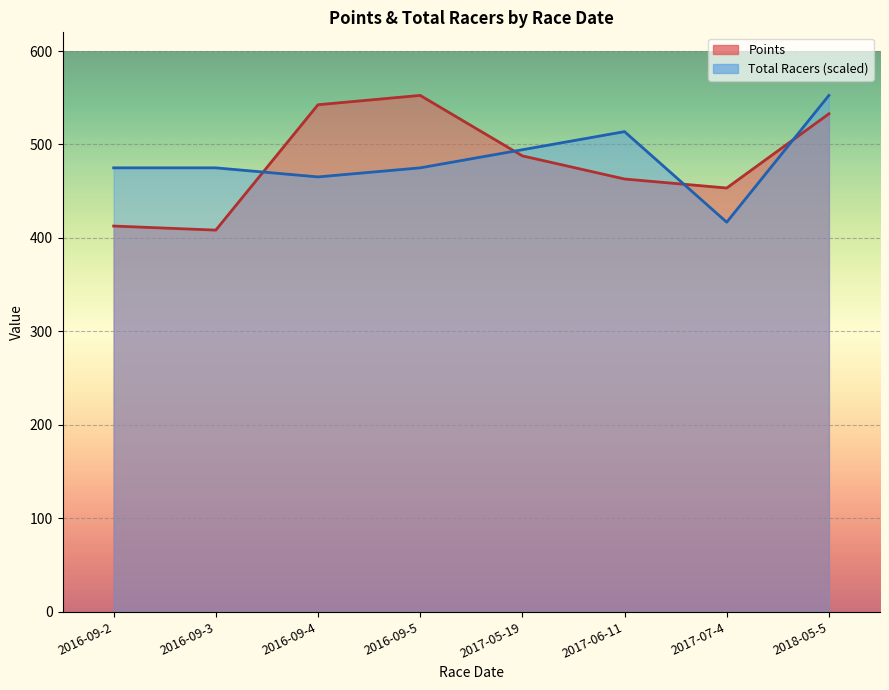

True or false: Points has a value of 408.3 at 2016-09-3.

True